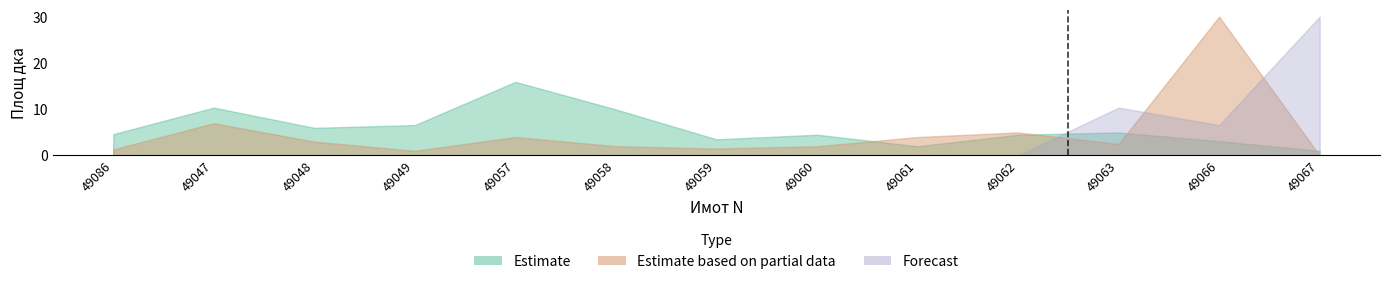

Rank the series by their average value, from highest to lowest.

Estimate, Estimate based on partial data, Forecast